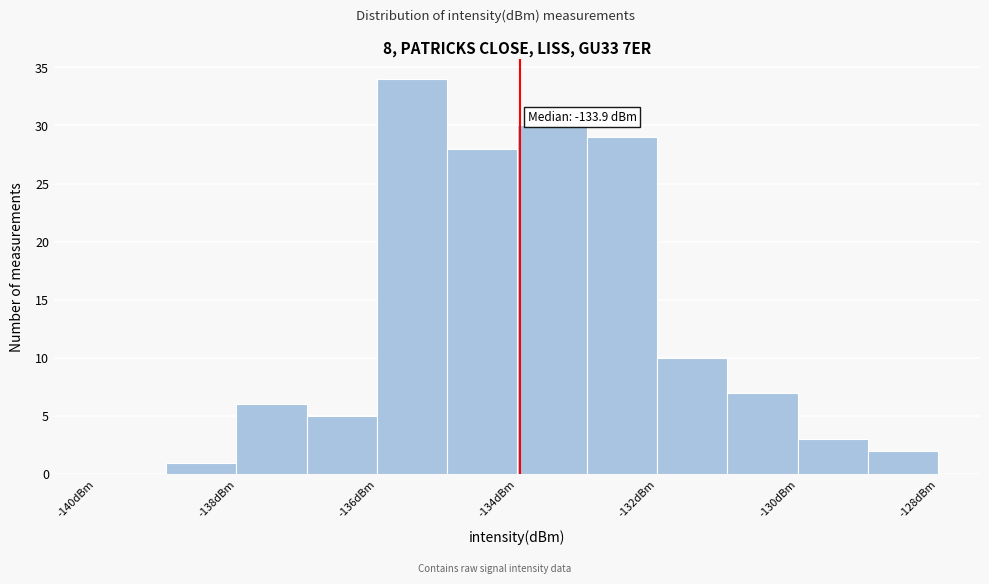

Over which range of the x-axis is the bar tallest?

-136 to -135